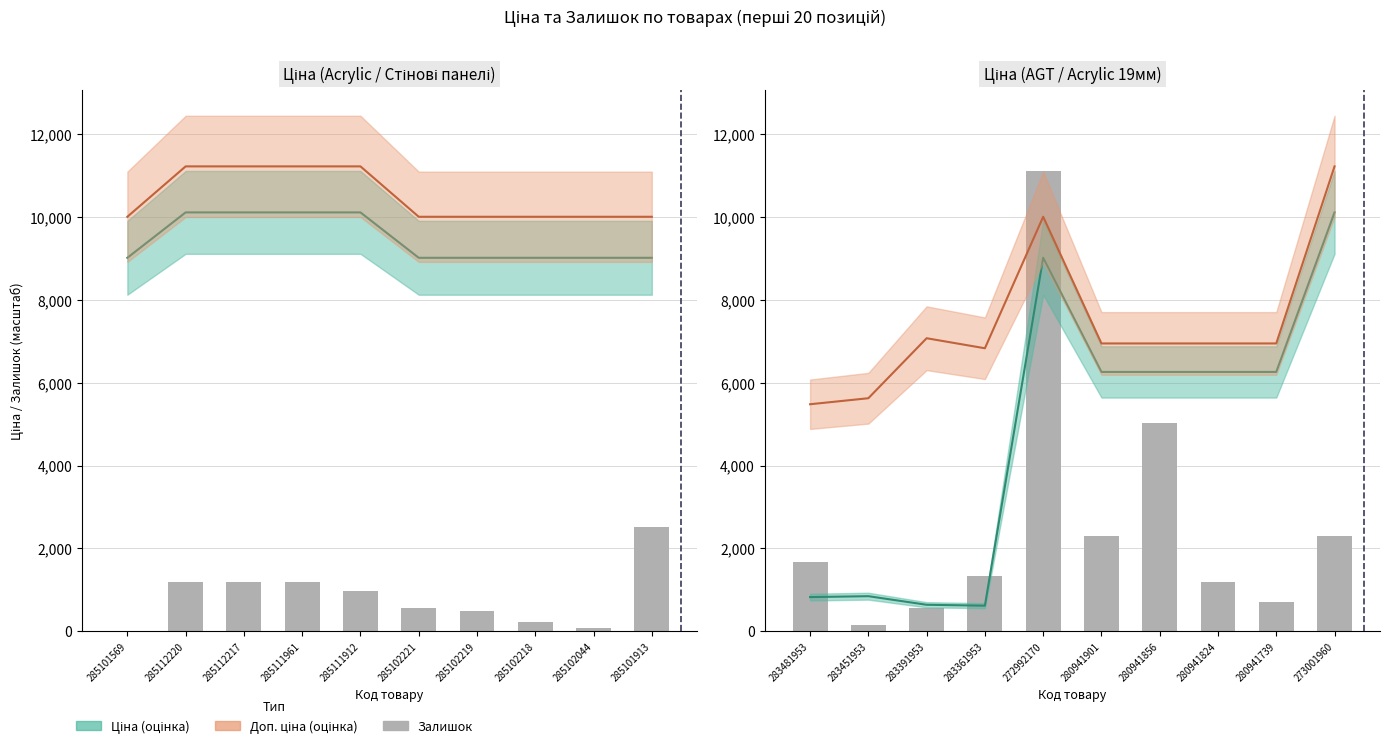

How many data points does each series have?

10